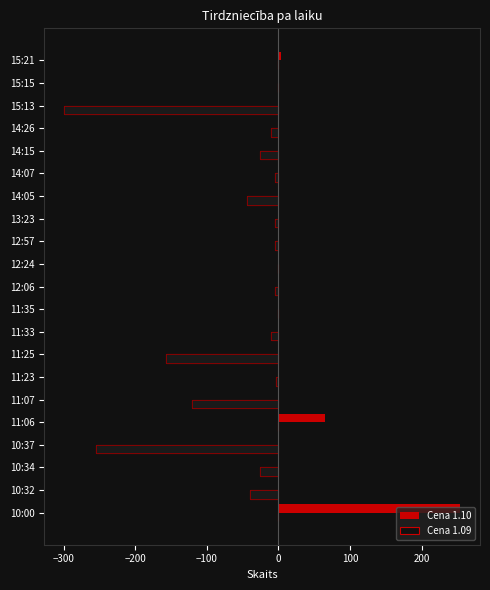

At how many categories does at least one series exceed -68?

21